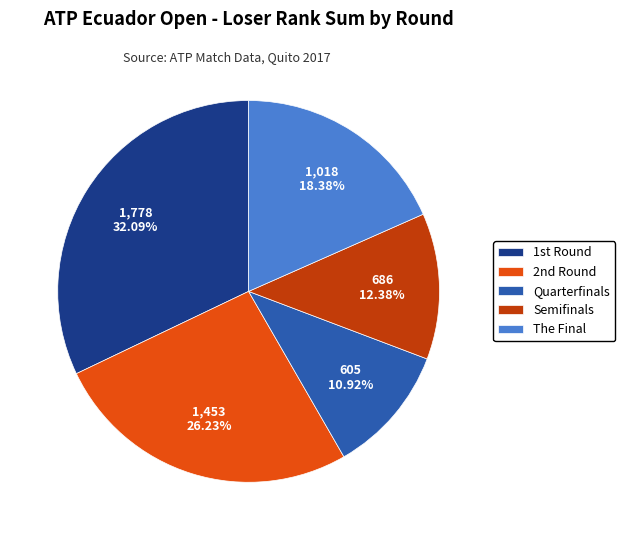

Combined, do Semifinals and Quarterfinals account for over 50%?

No